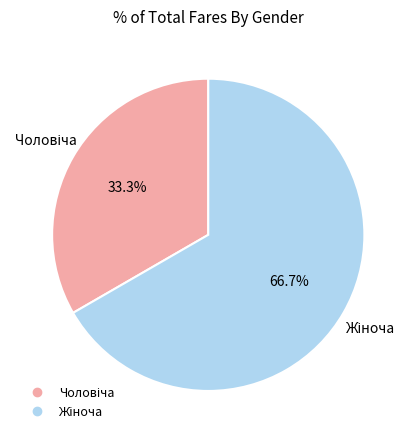

Does any single category account for the majority?

Yes